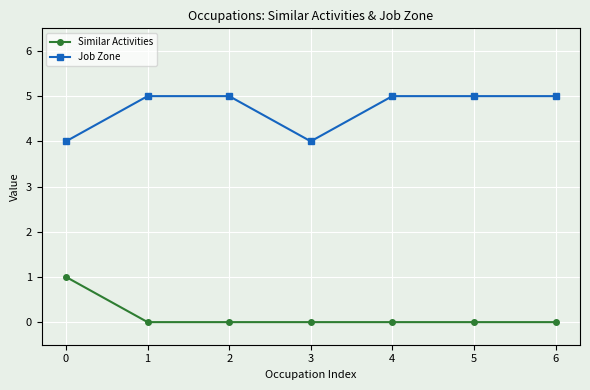

Is it true that Similar Activities equals 0 at 2?

True